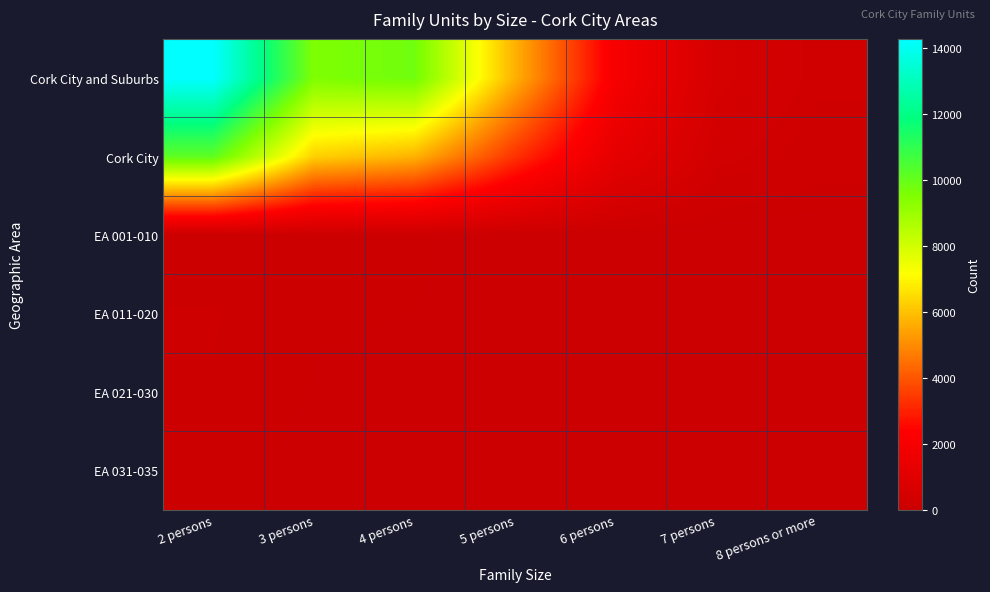

Which has a higher value, 3 persons or 5 persons?

3 persons